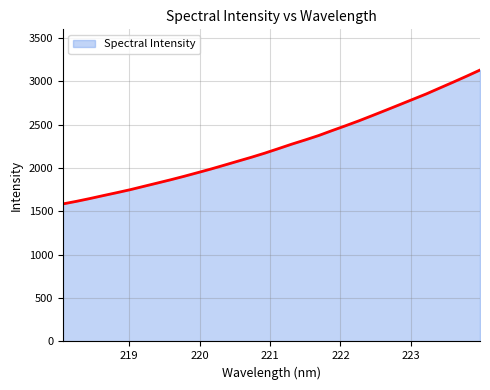

What is the minimum value shown in the chart?

1586.5